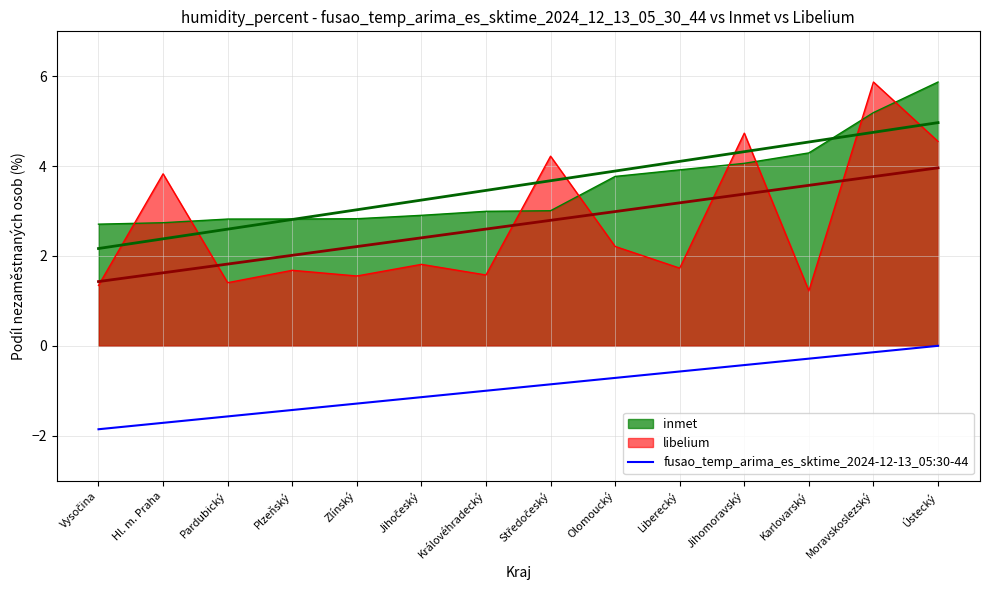

Which label corresponds to the smallest value in the chart?

Vysočina